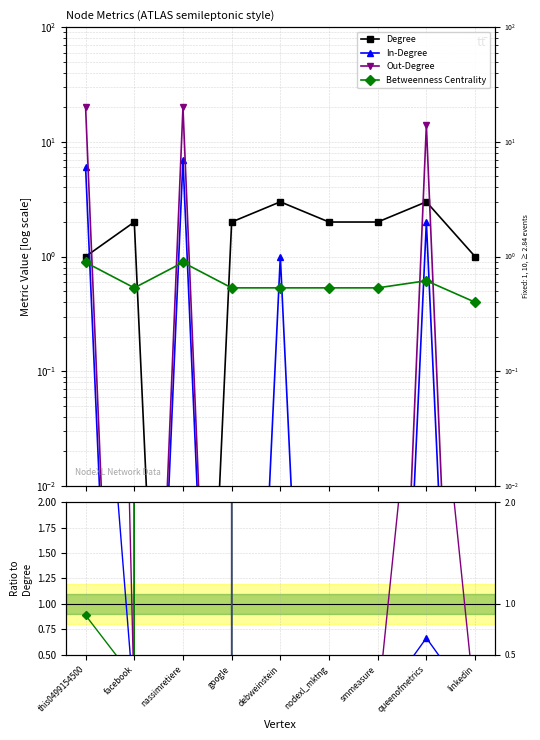

Rank the series at facebook from highest to lowest value.

Degree, Betweenness Centrality, In-Degree, Out-Degree